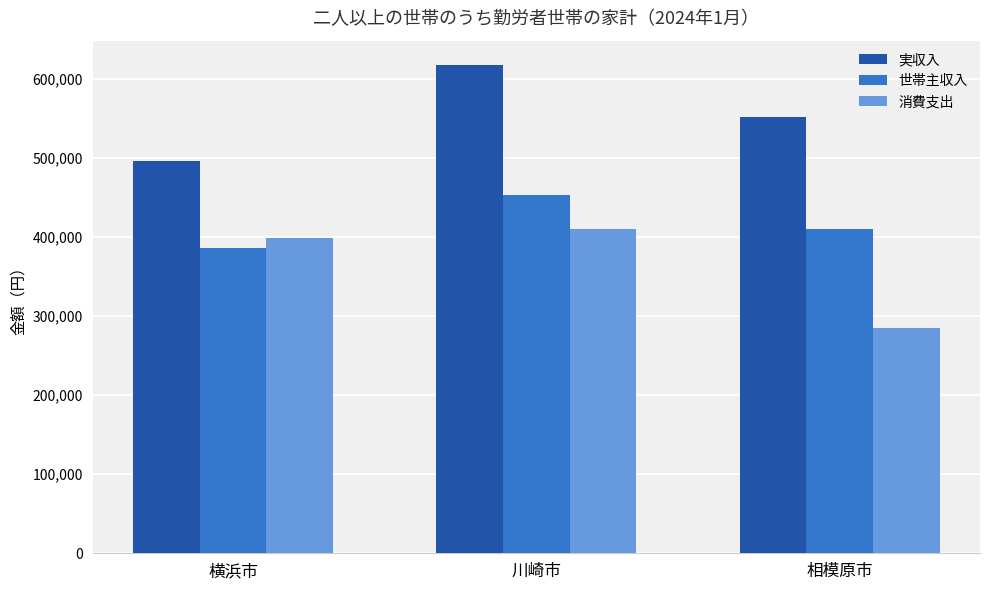

How many categories are shown in the chart?

3